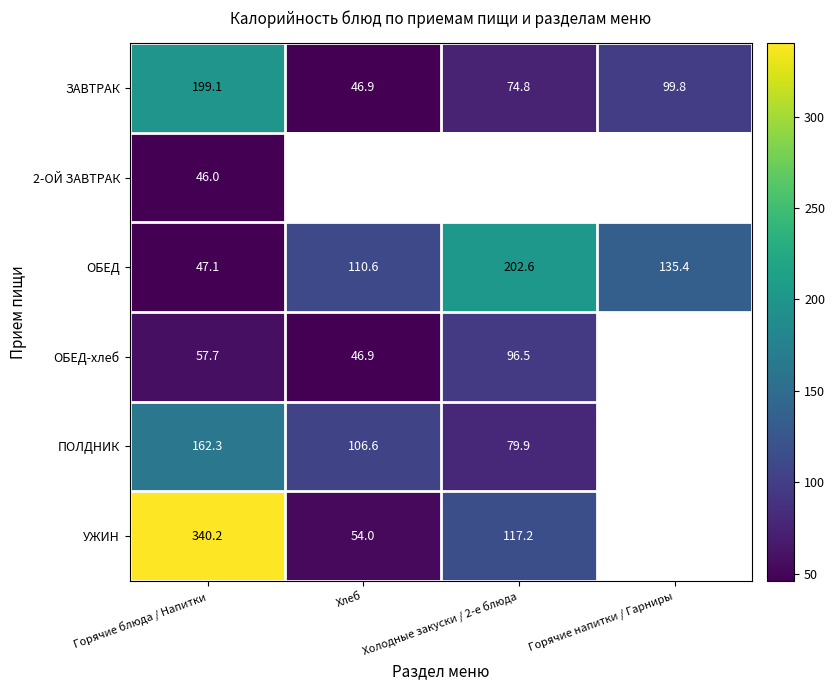

Is the value of 2-ОЙ ЗАВТРАК at Горячие блюда / Напитки greater than the value of УЖИН at Холодные закуски / 2-е блюда?

No